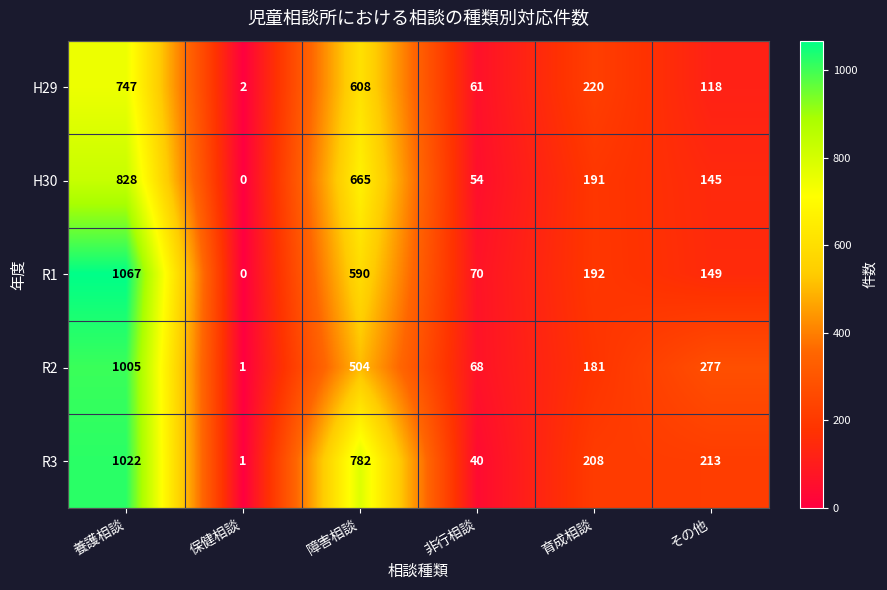

Which series has the largest range (max minus min)?

R1